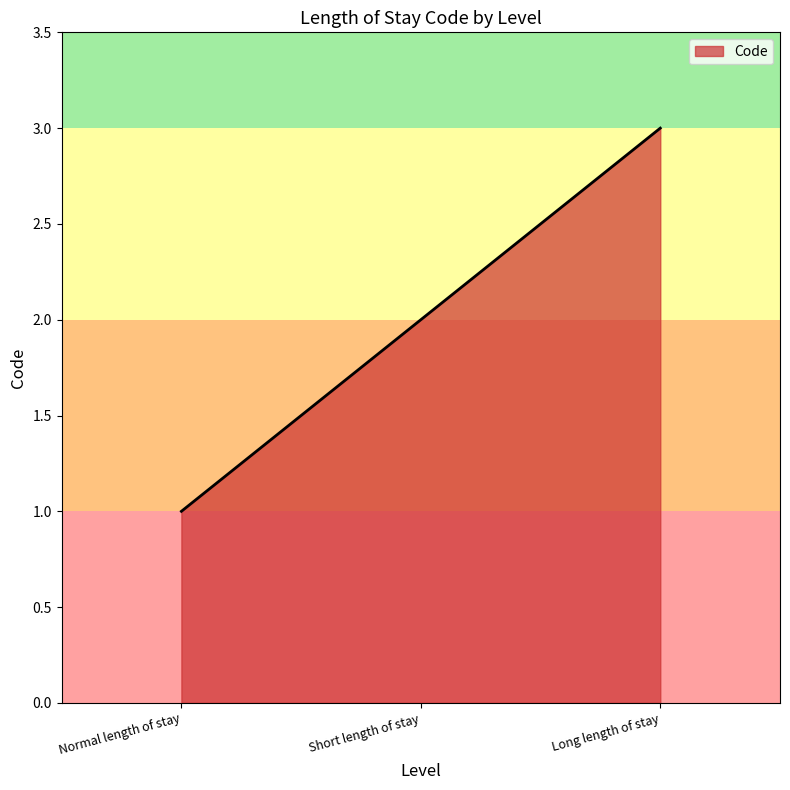

What is the change in value from Short length of stay to Long length of stay?

+1